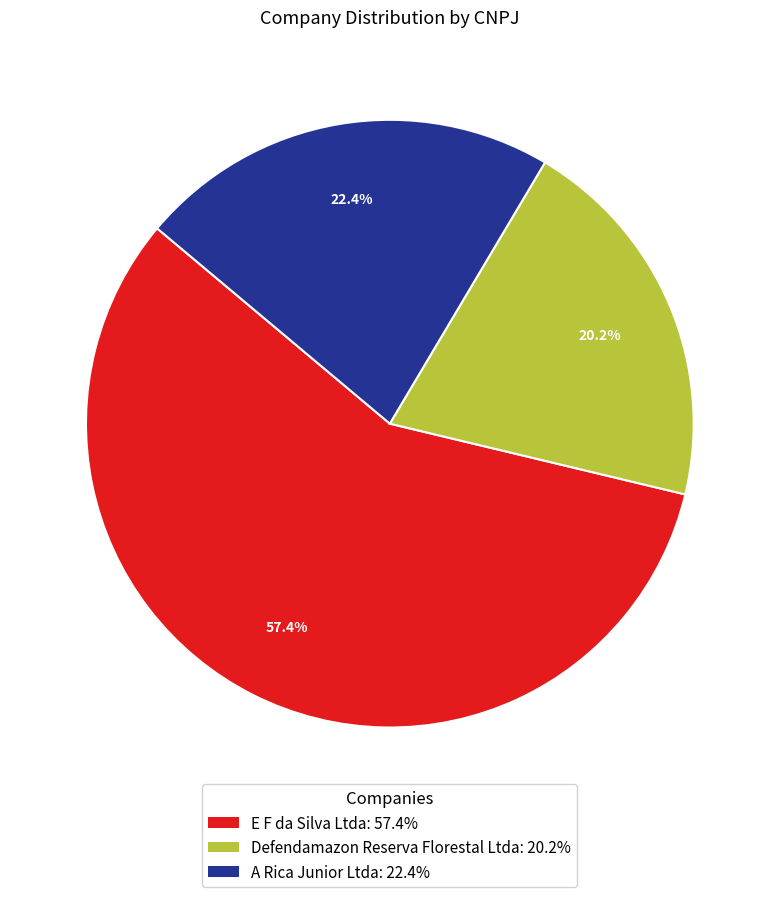

Which slice is the largest?

E F da Silva Ltda